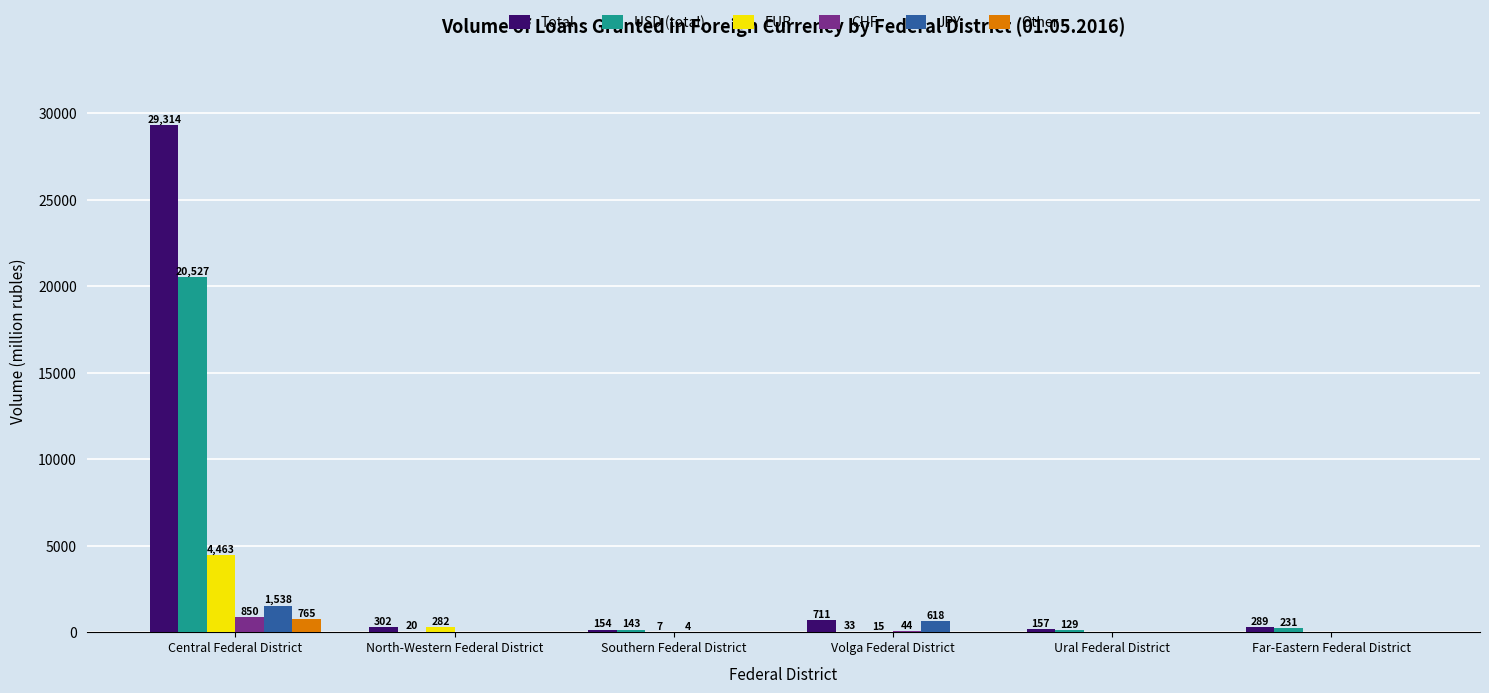

How many positive values does the Other series have?

1